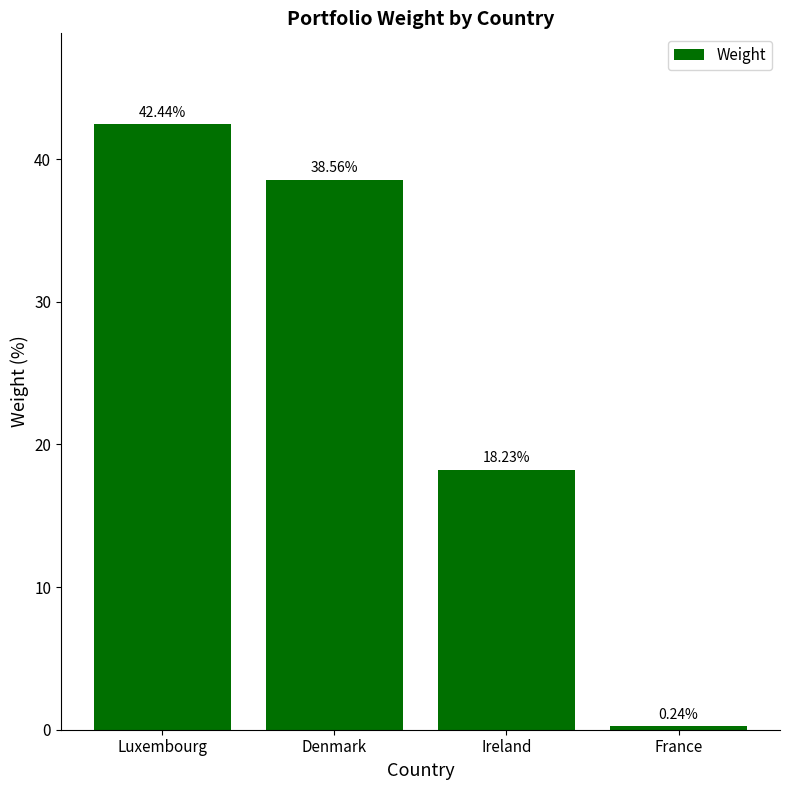

Rank the categories by value from lowest to highest.

France, Ireland, Denmark, Luxembourg